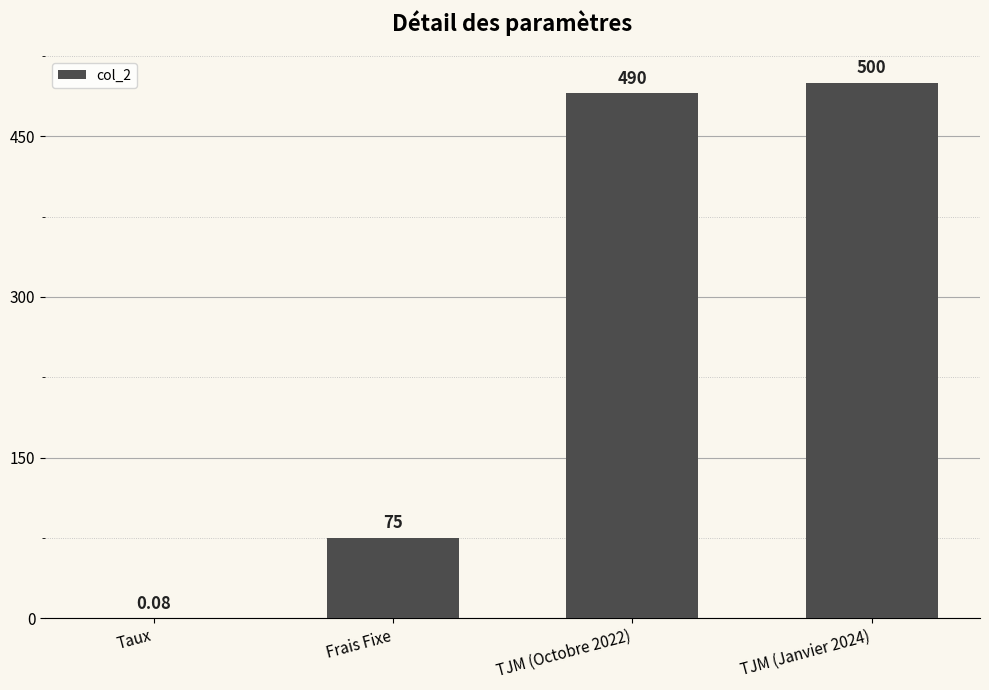

Are the bars horizontal?

No